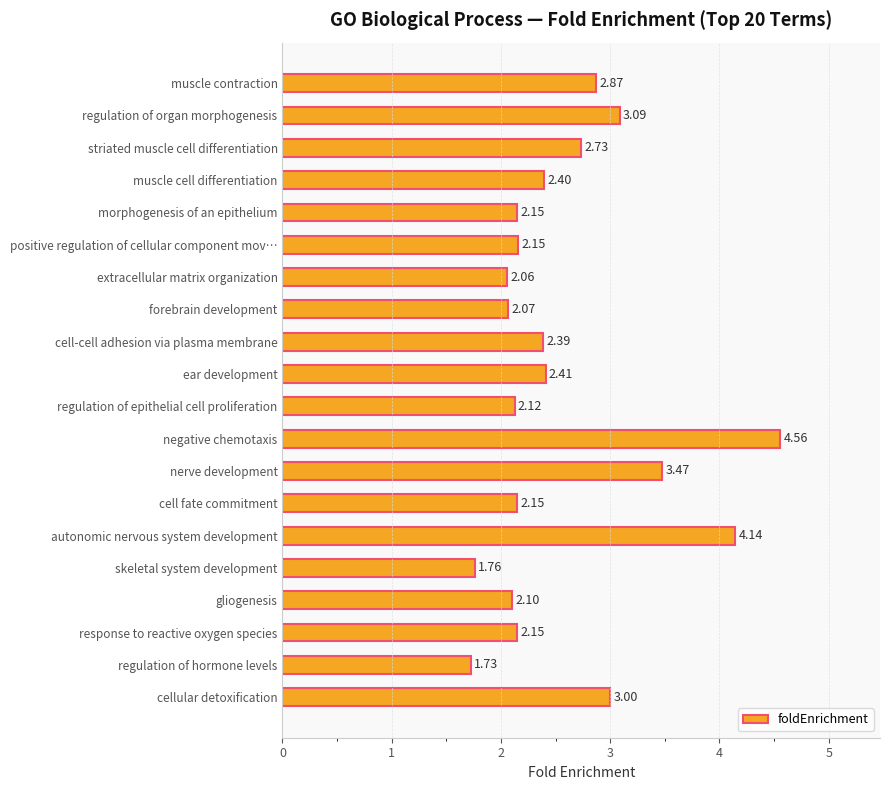

Which label corresponds to the largest value in the chart?

negative chemotaxis